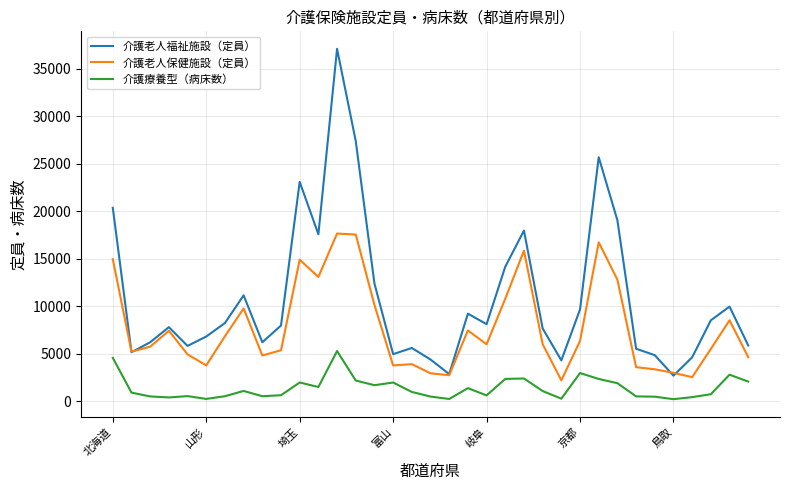

True or false: 介護老人福祉施設（定員） and 介護療養型（病床数） cross at least once.

False